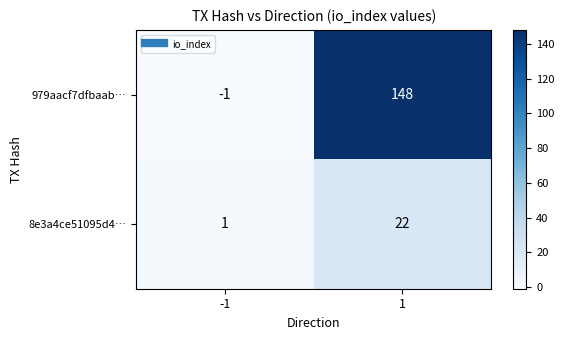

What is the maximum value shown in the chart?

148